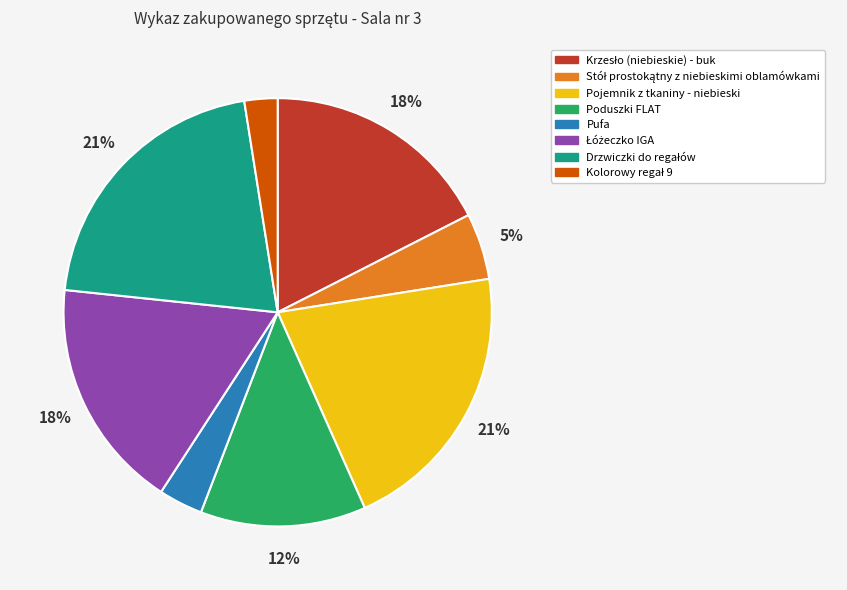

How many segments does this pie chart have?

8